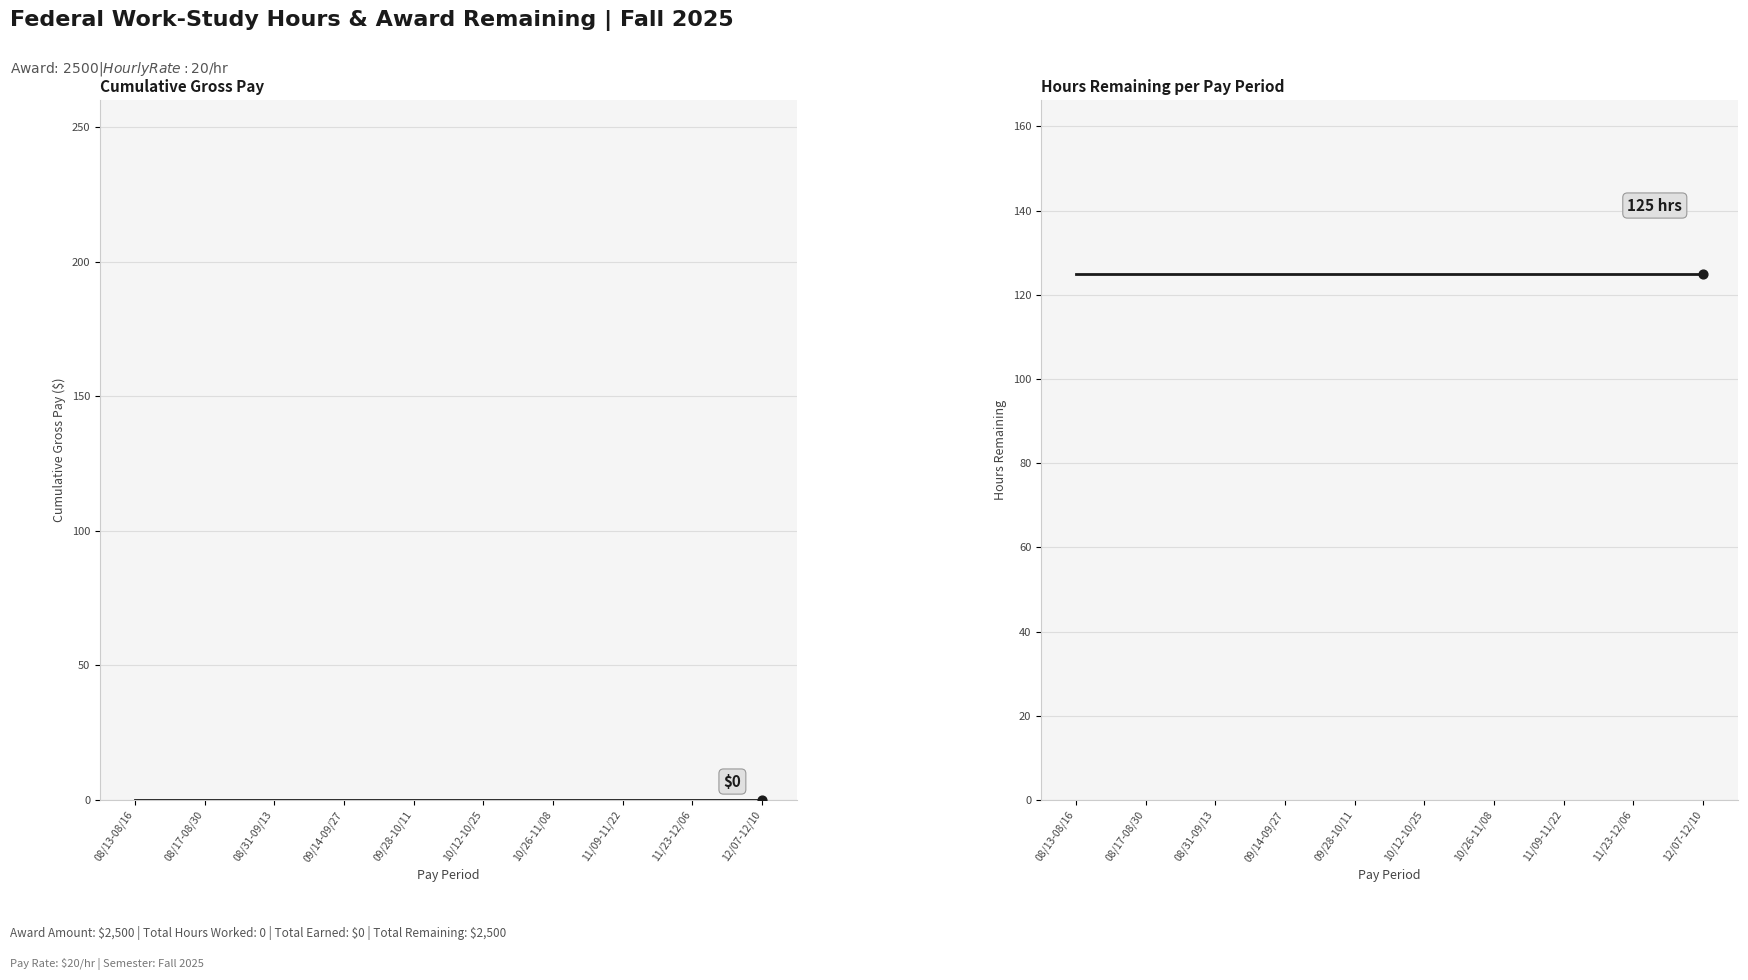

What is the total value across all series at 10/26-11/08?

125